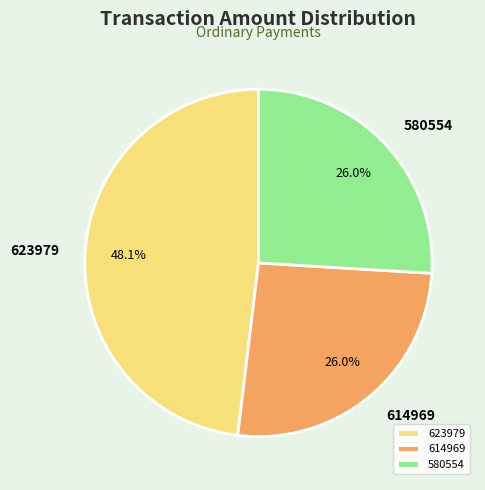

Which slice is the largest?

623979